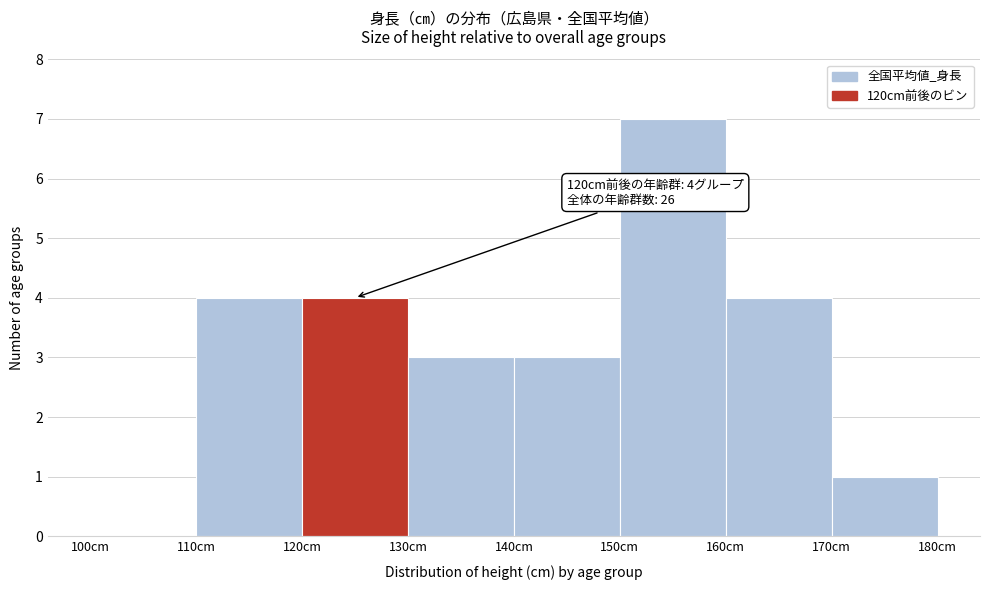

Over which range of the x-axis is the bar tallest?

150 to 160